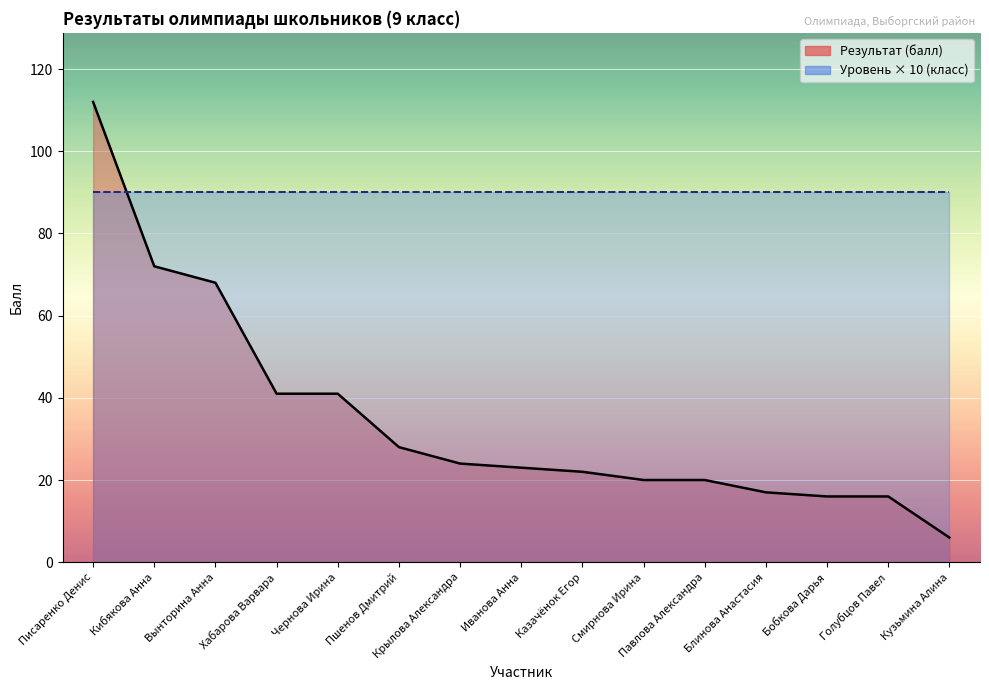

Reading left to right, list all the values displayed in this chart.

Писаренко Денис=112	Кибякова Анна=72	Вынторина Анна=68	Хабарова Варвара=41	Чернова Ирина=41	Пшенов Дмитрий=28	Крылова Александра=24	Иванова Анна=23	Казачёнок Егор=22	Смирнова Ирина=20	Павлова Александра=20	Блинова Анастасия=17	Бобкова Дарья=16	Голубцов Павел=16	Кузьмина Алина=6